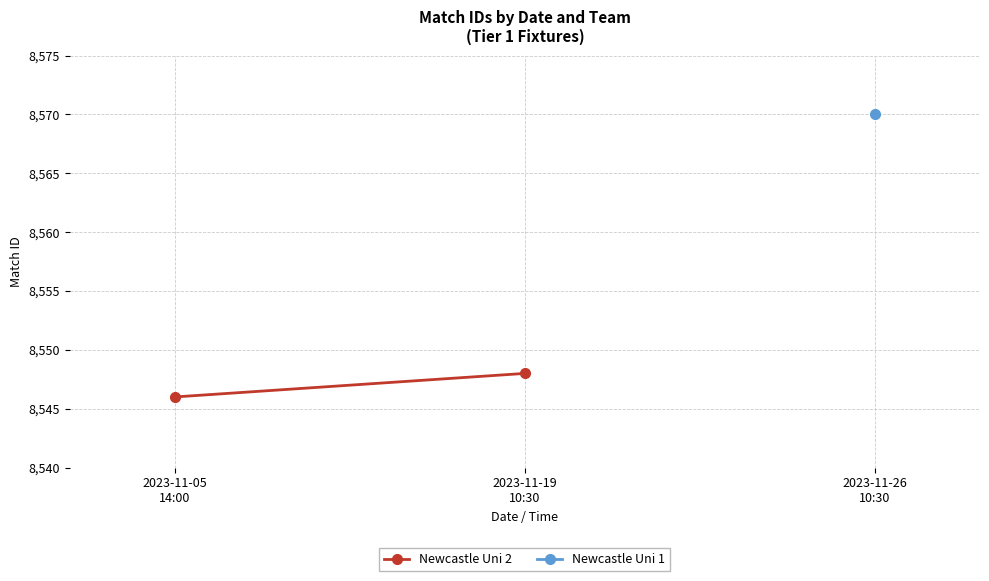

What is the difference between the maximum and minimum values?

2